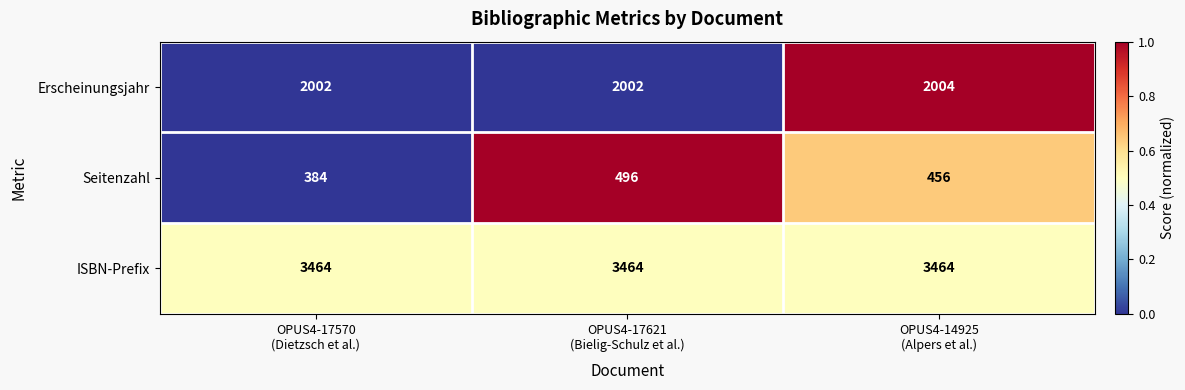

At how many categories does at least one series exceed 1833?

3